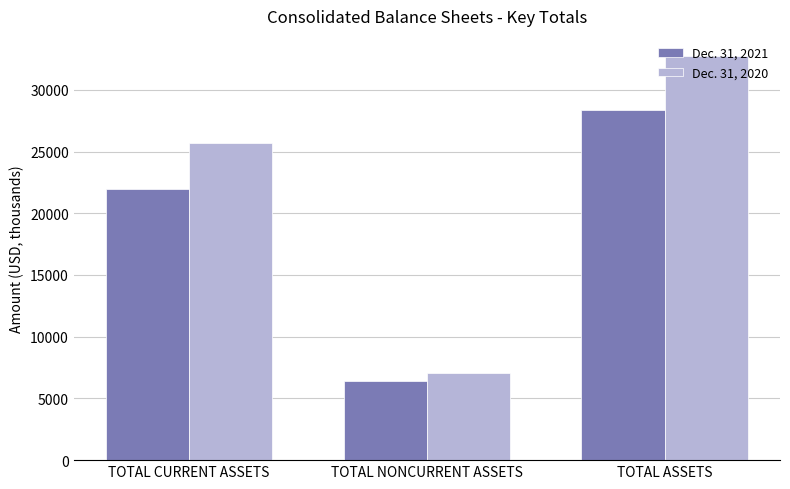

The Dec. 31, 2020 series shows 16702 at TOTAL ASSETS. True or false?

False